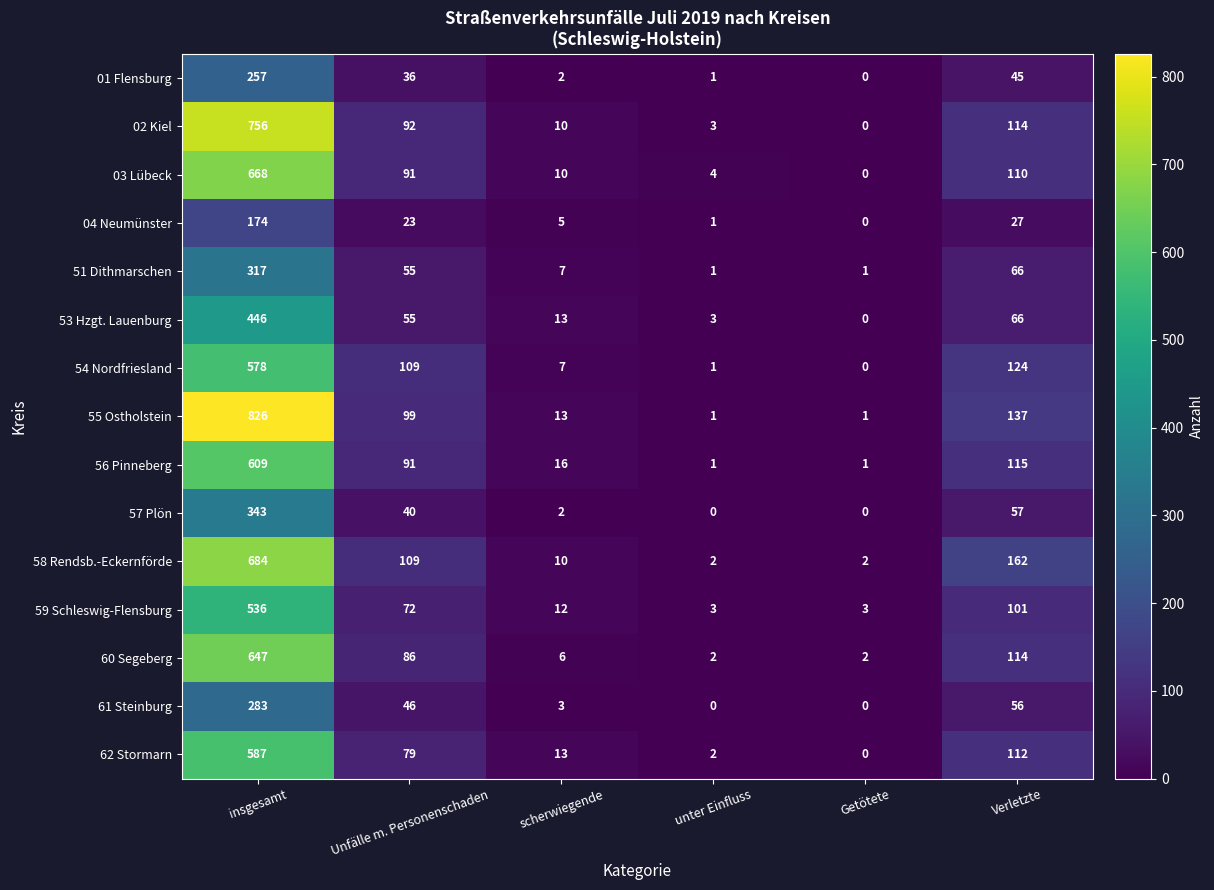

Is it true that 03 Lübeck equals 91 at Unfälle m. Personenschaden?

True